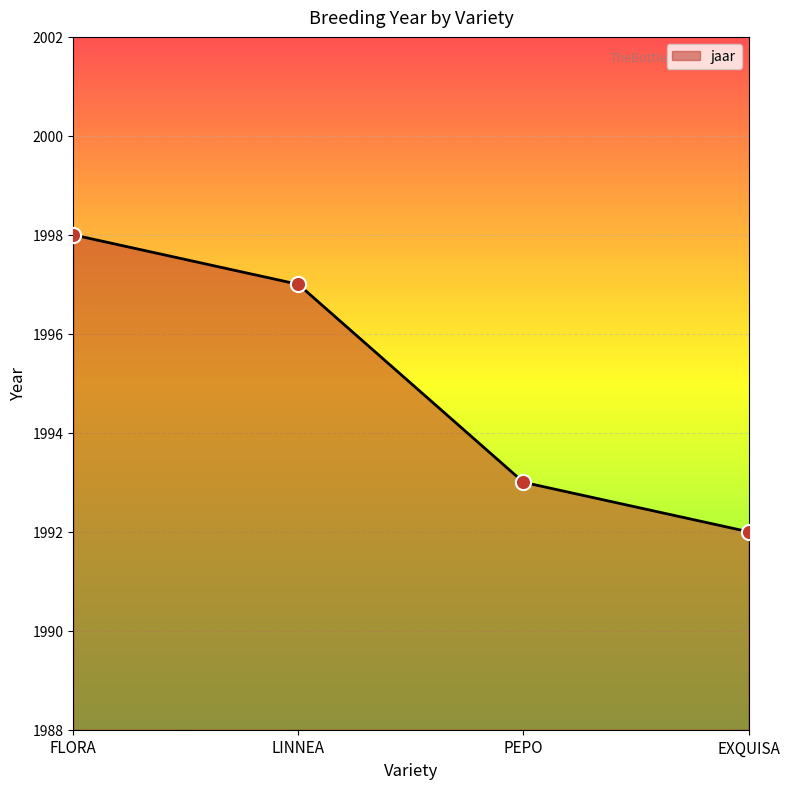

What is the change in value from FLORA to LINNEA?

-1